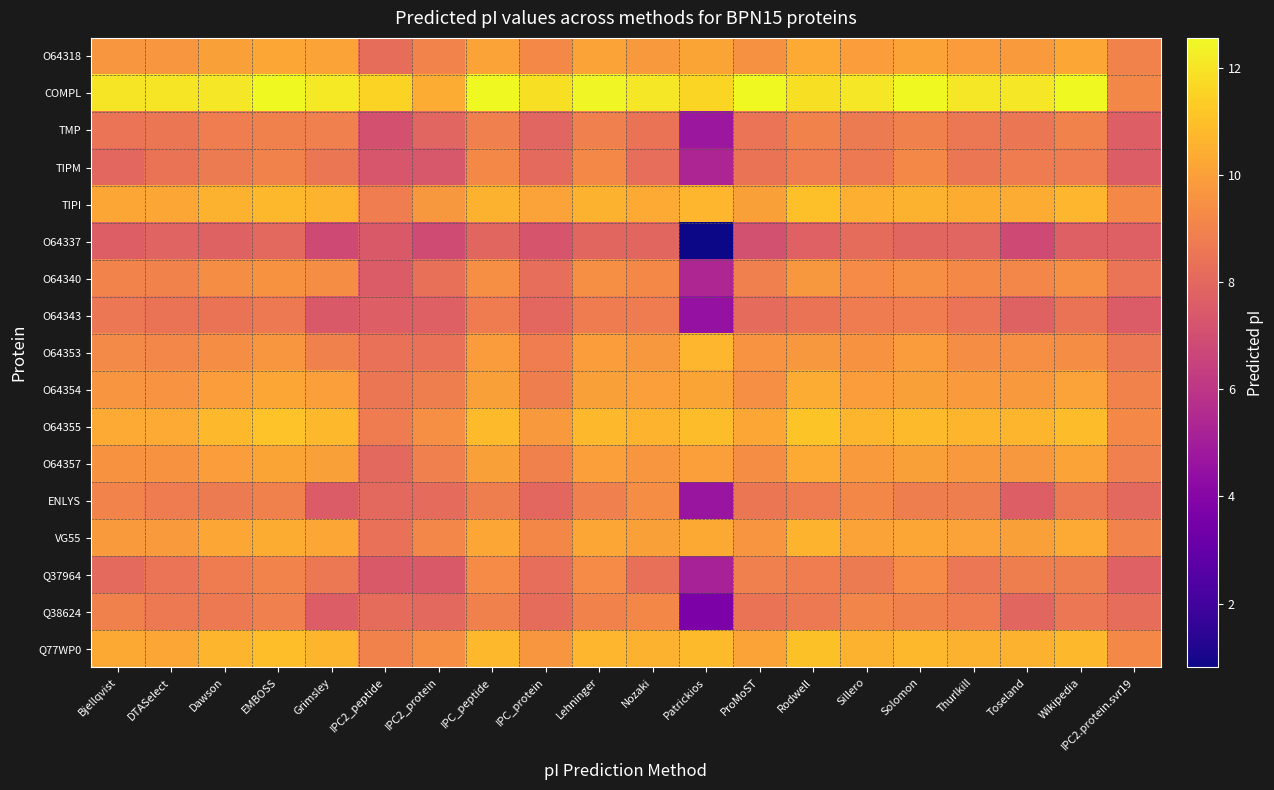

How many series are shown in this chart?

17